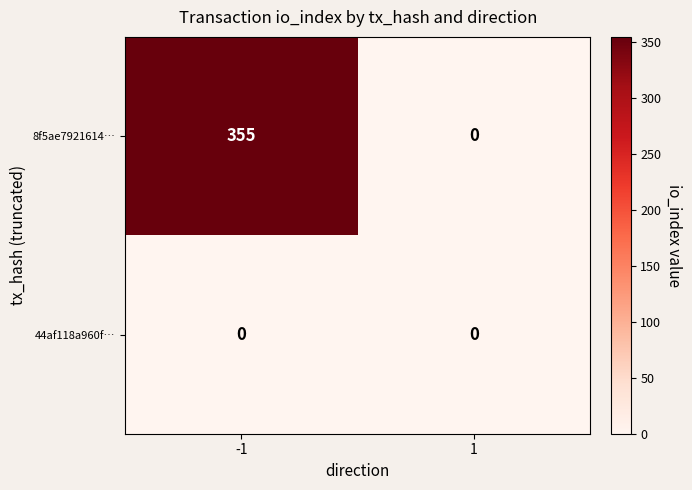

Which series has the largest total across all categories?

8f5ae7921614…